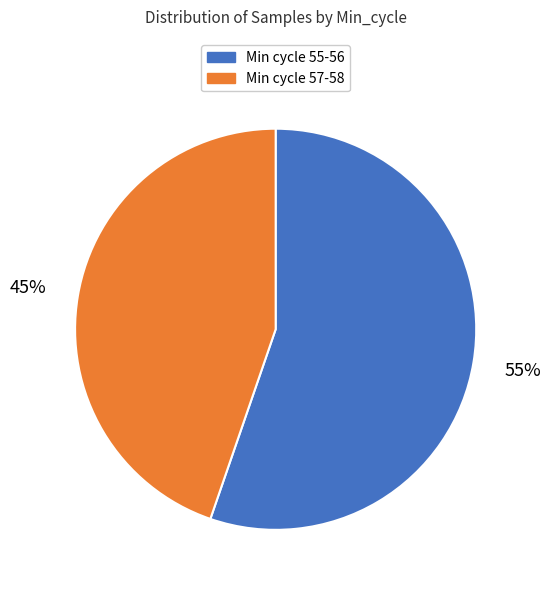

To the nearest percent, what is the average slice percentage?

50%